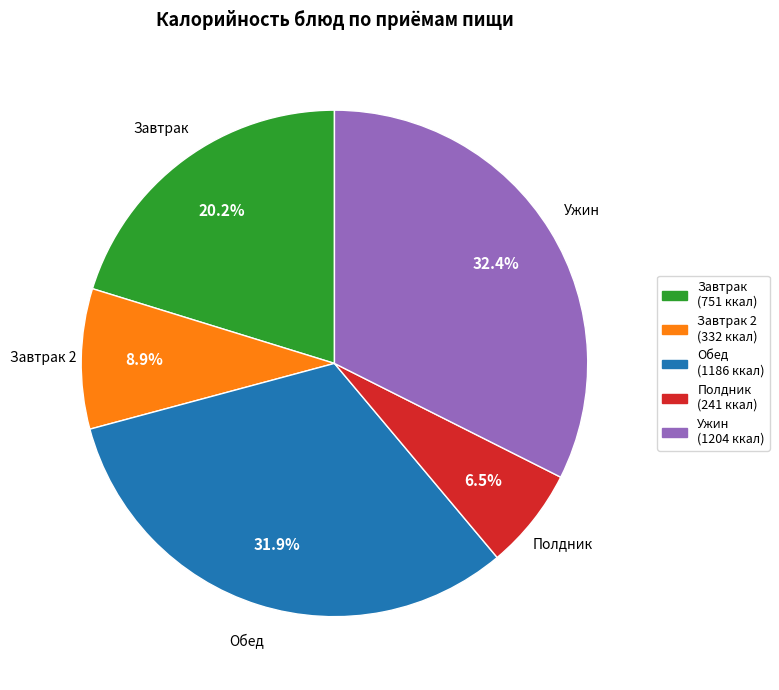

What is the ratio of the value at Завтрак (751 ккал) to the value at Завтрак 2 (332 ккал)?

2.3